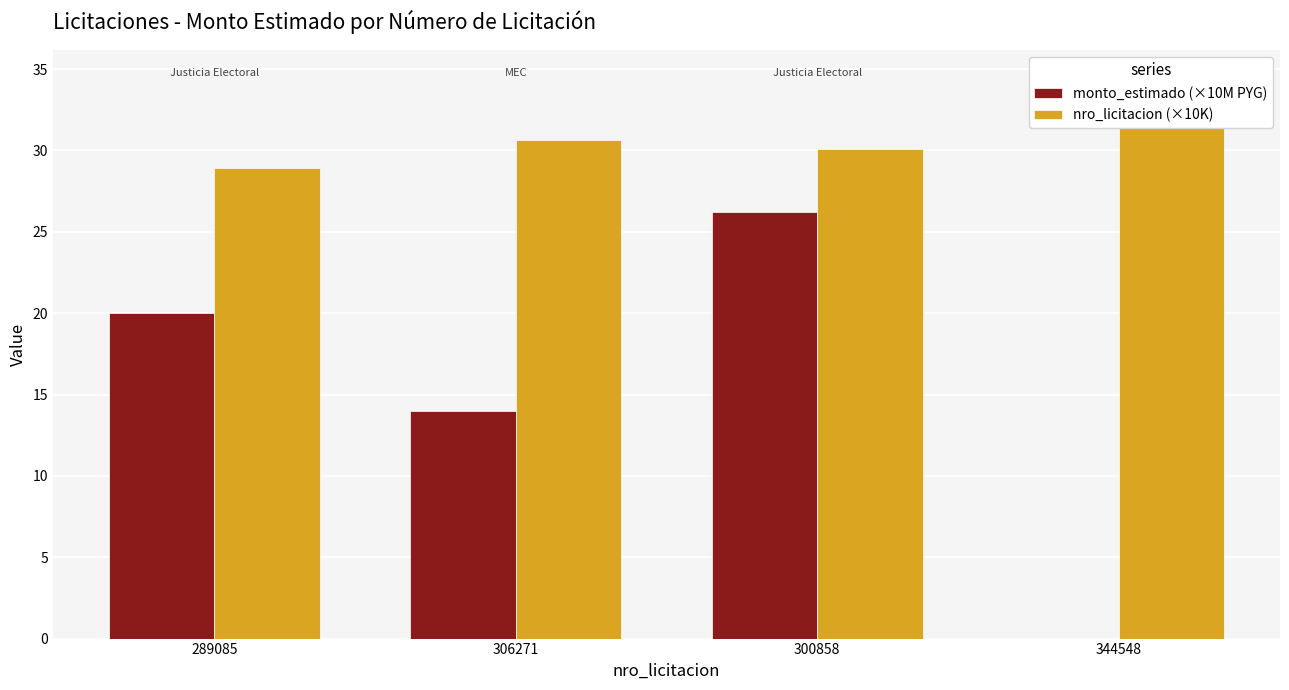

What is the sum of the monto_estimado (×10M PYG) values at 306271 and 300858?

40.2